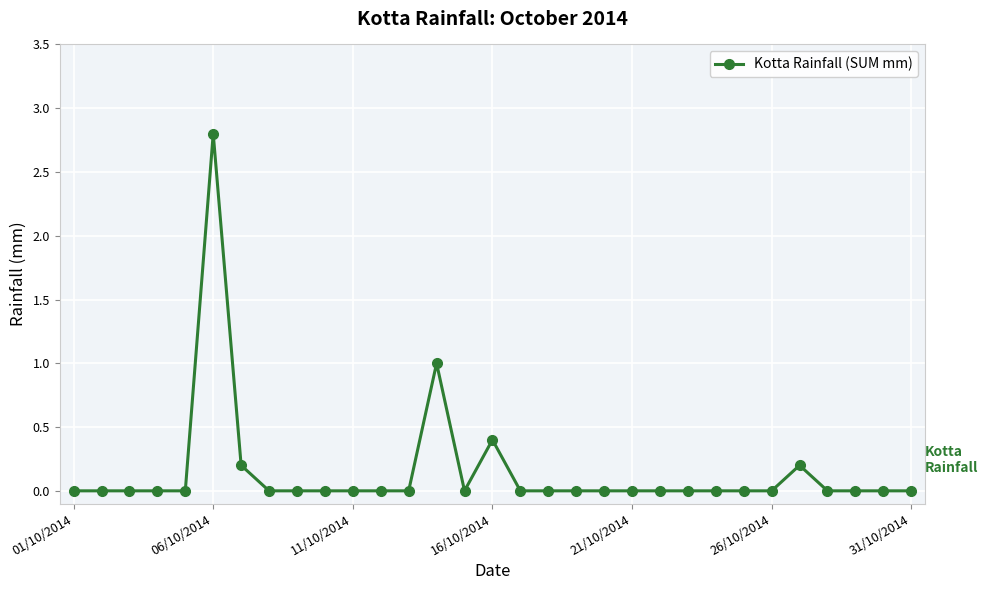

What is the value of the 27th point from the left?

0.2